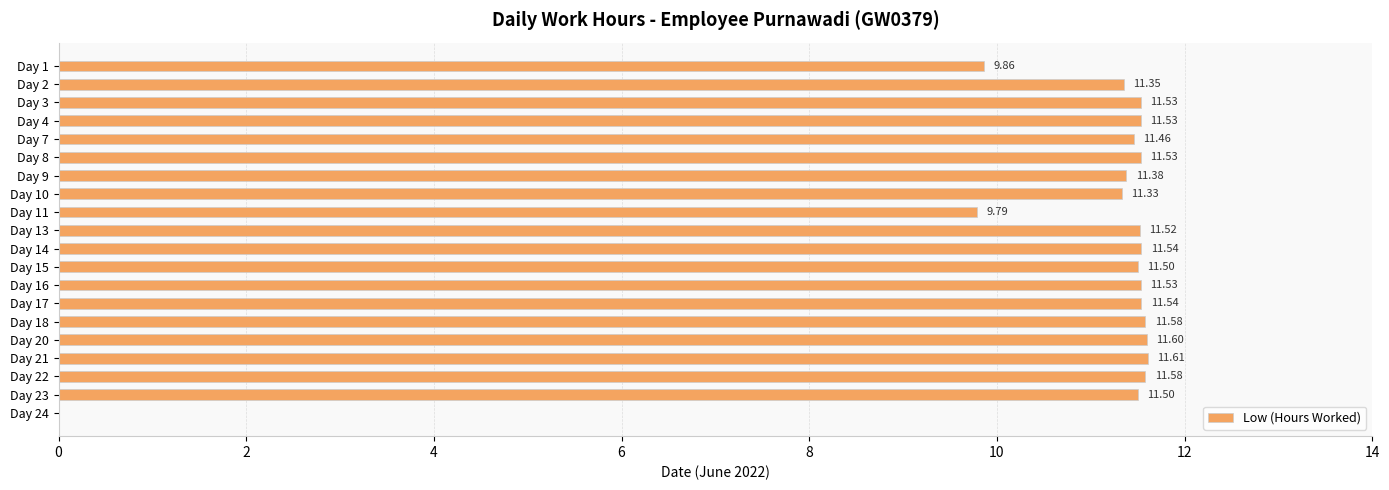

Are the bars grouped side by side (vs. stacked)?

No